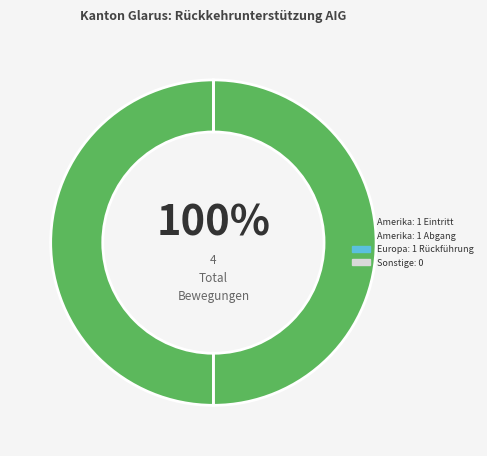

Is Asien the majority of the pie?

No